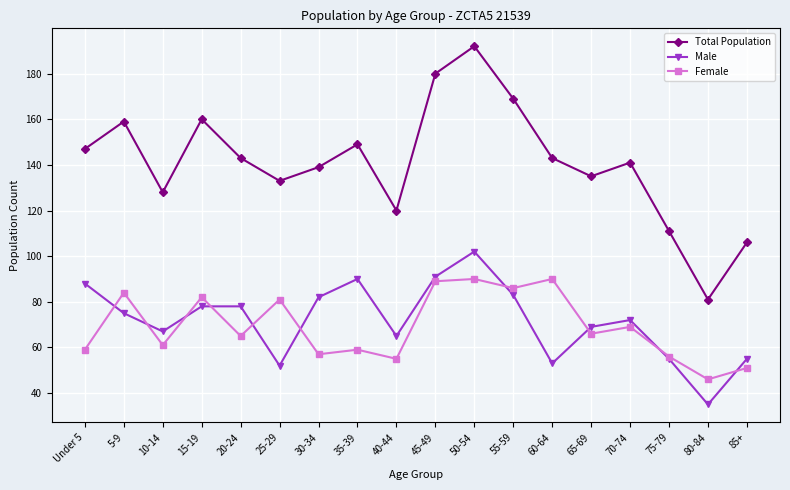

At which category is the sum across all series the highest?

50-54